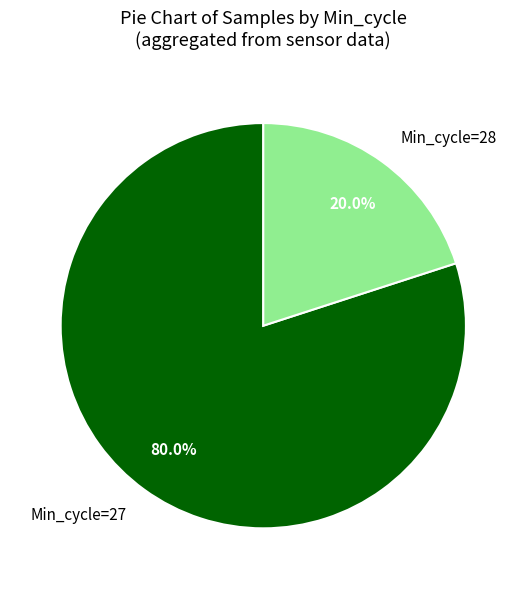

What portion of the pie excludes Min_cycle=27?

20.0%